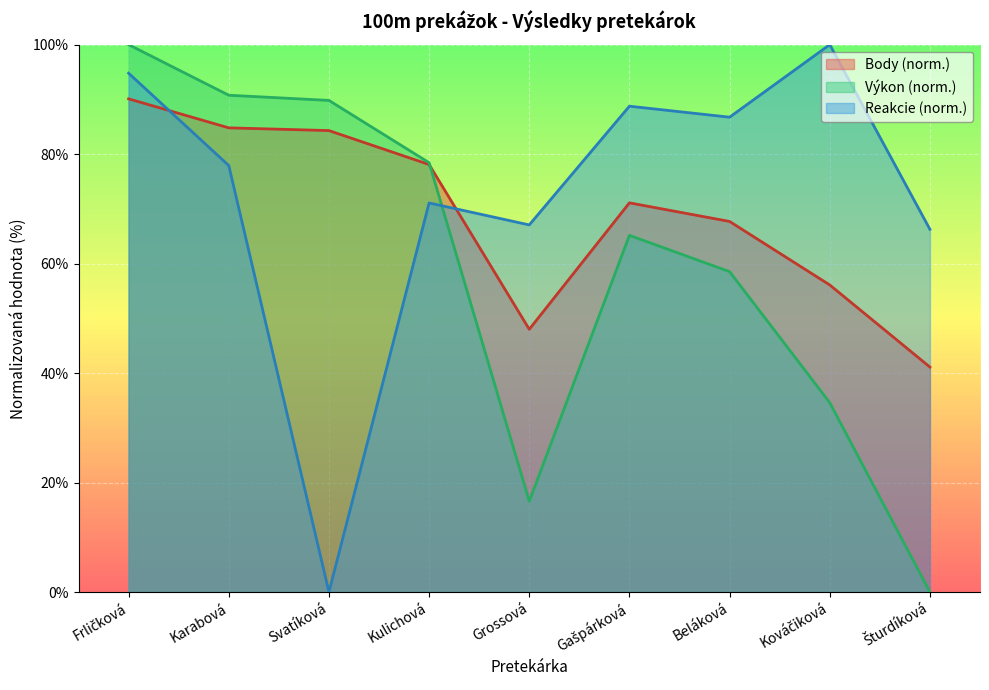

Does the chart display data point markers on the line(s)?

No